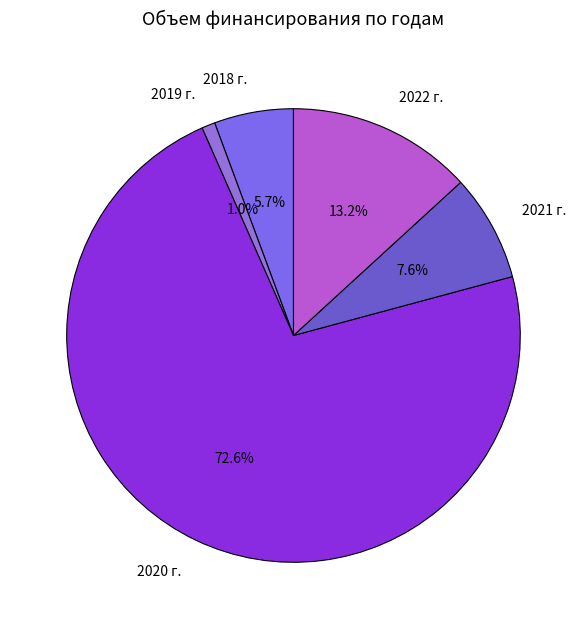

How many slices are in this pie chart?

5